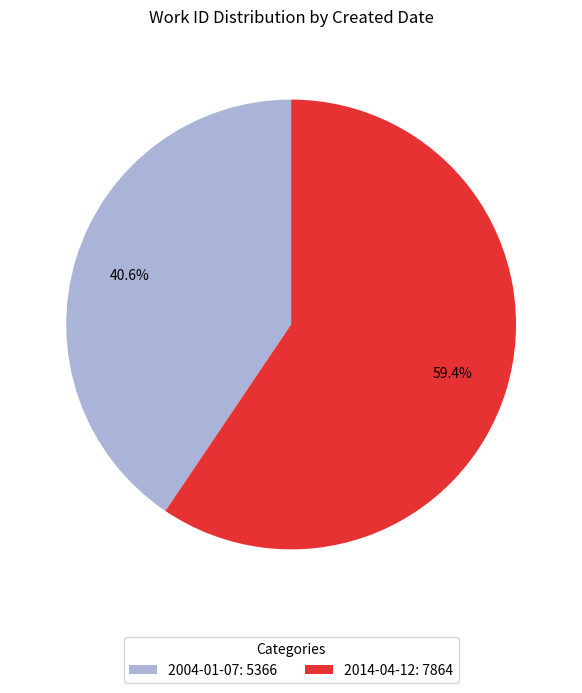

How many segments does this pie chart have?

2